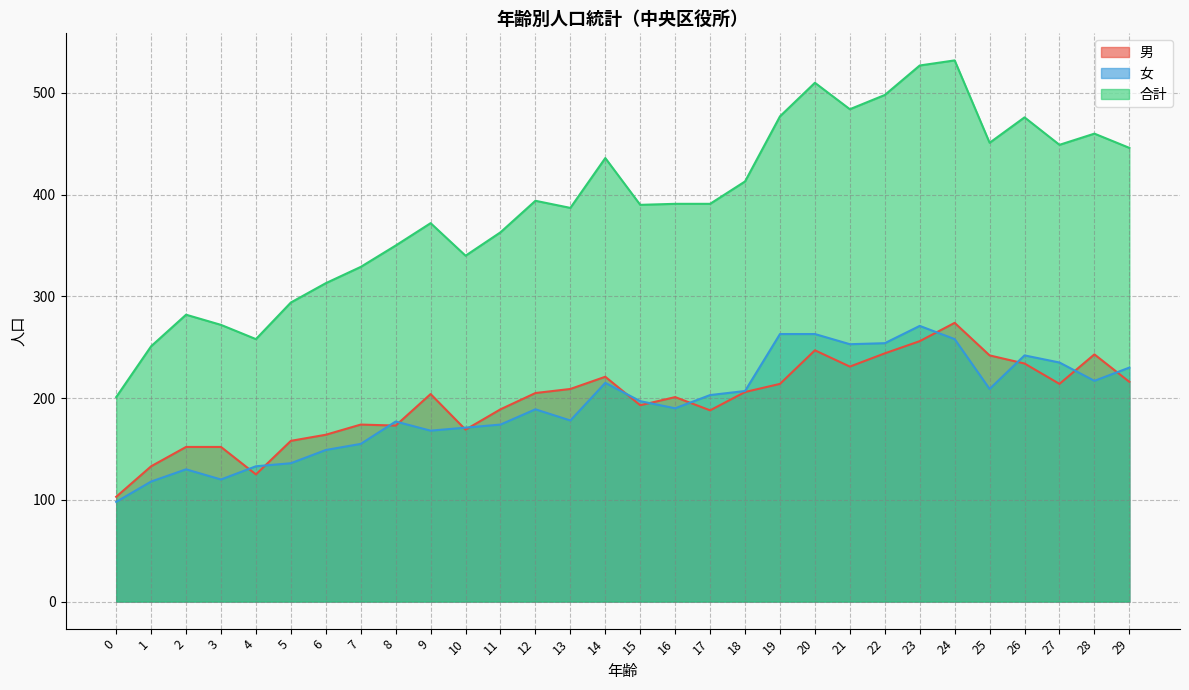

What is the average value of the 男 series?

198